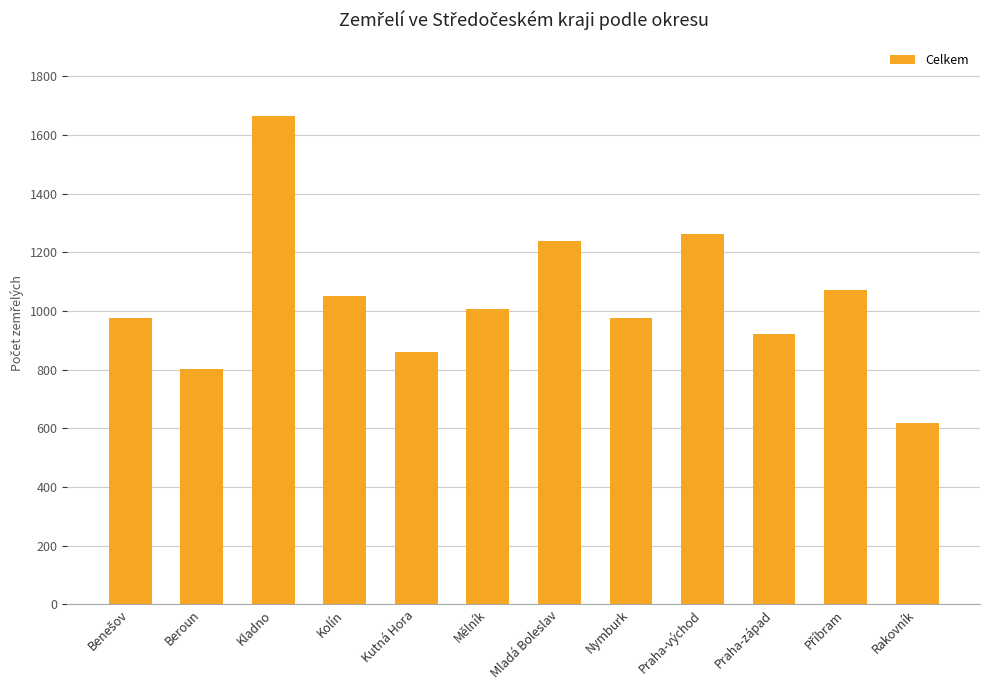

What is the sum of all values?

12451